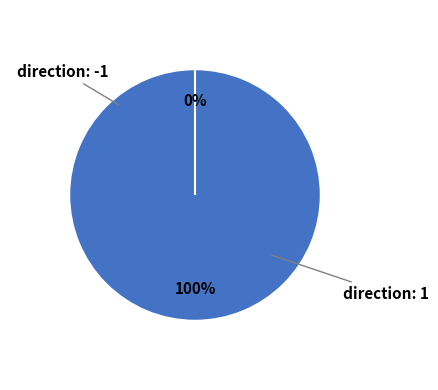

To the nearest percent, what is the difference between the direction: -1 and direction: 1 slice percentages?

100%